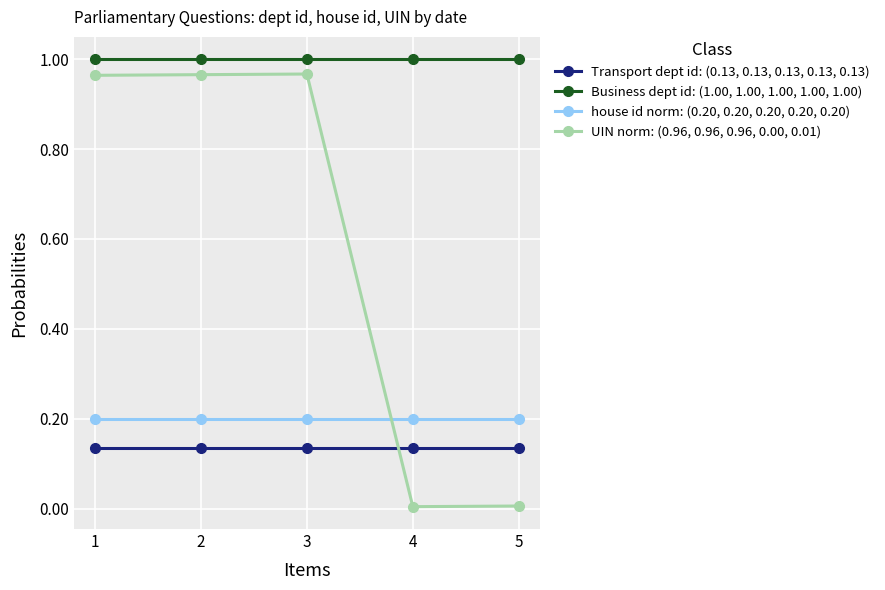

How many data points does each series have?

5